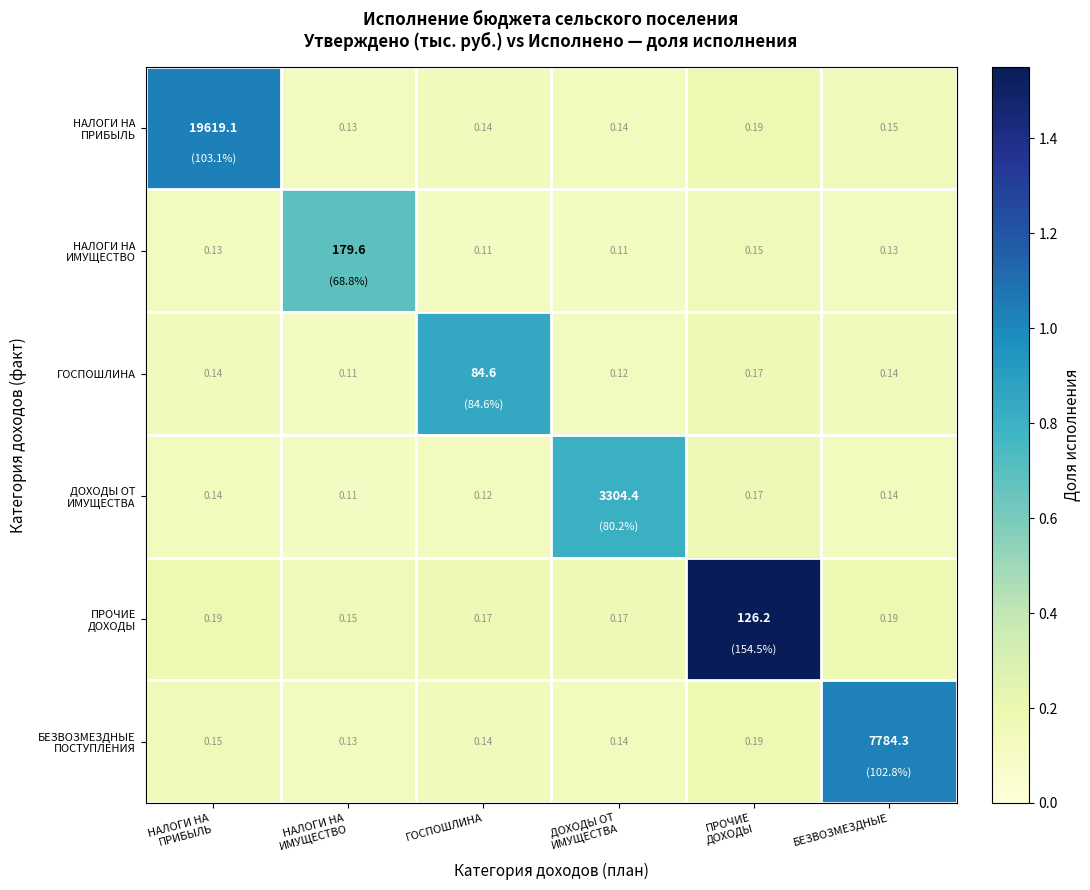

Which has a higher value, НАЛОГИ НА
ПРИБЫЛЬ or ДОХОДЫ ОТ
ИМУЩЕСТВА?

НАЛОГИ НА
ПРИБЫЛЬ